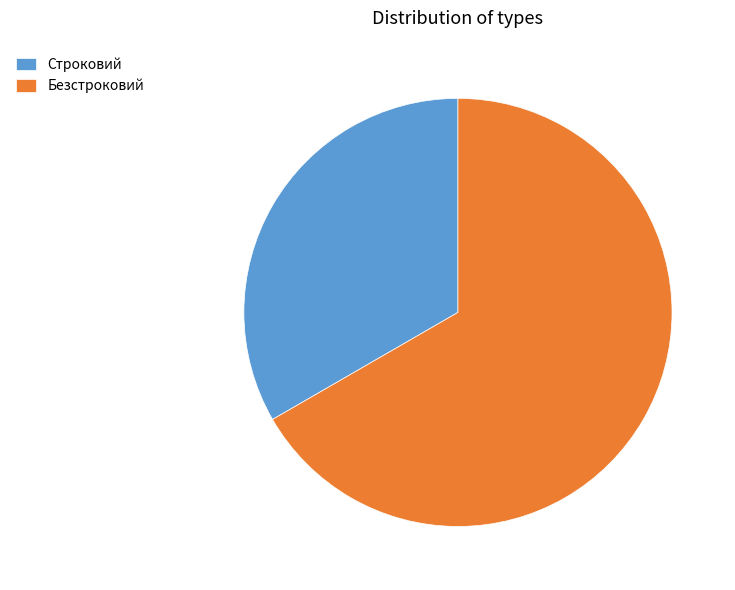

Is it true that Безстроковий is 67% of the pie?

True